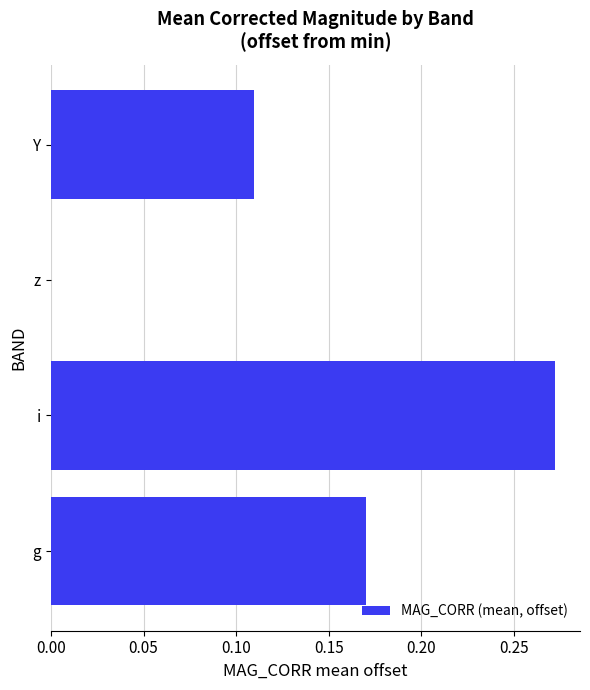

Between i and z, which is larger?

i